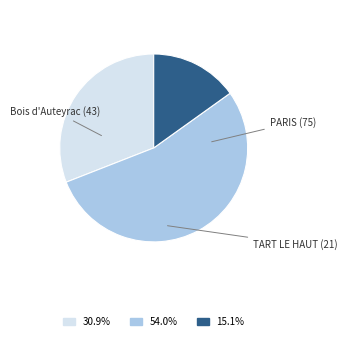

Is there a majority slice in this chart?

Yes